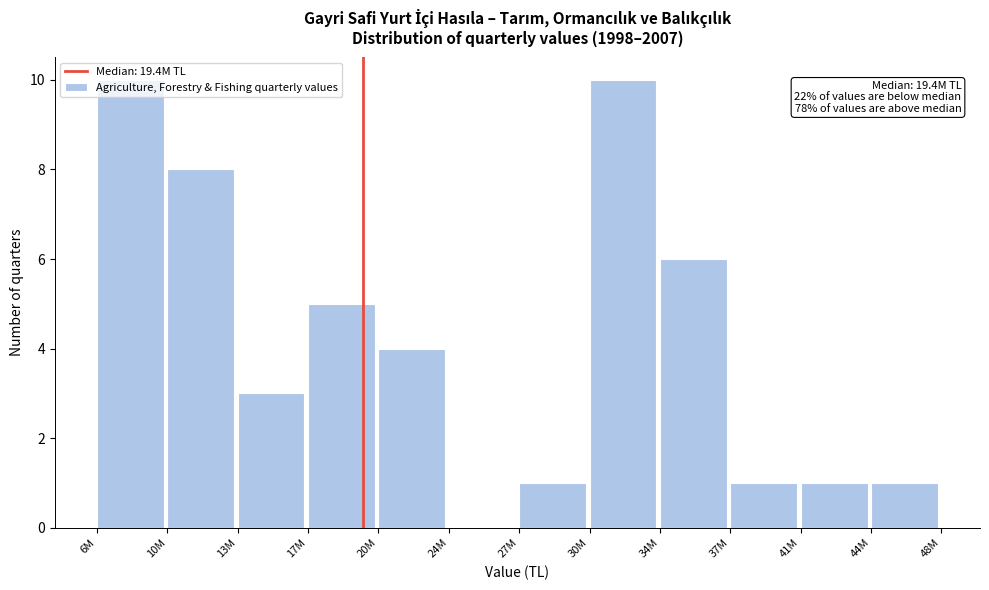

What is the sum of all values?

50